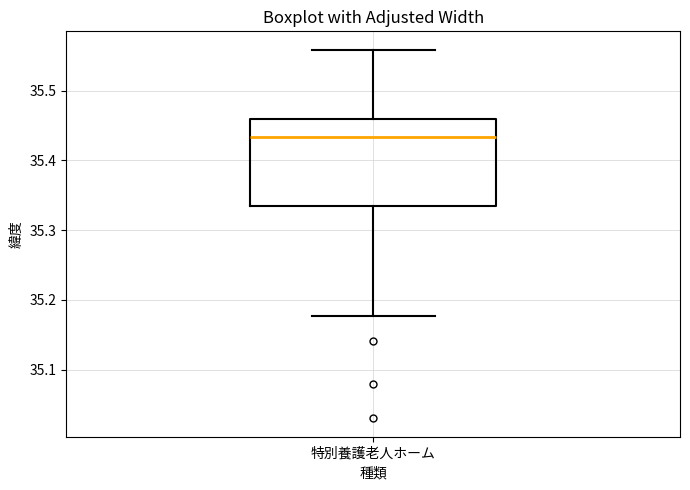

Transcribe this box plot: give where the median line is, the range the box spans, and where the two whiskers end, as read against the y-axis. The values are not printed on the chart, so give them approximately, as read against the axis.

median 35.43, box 35.33 to 35.46, whiskers 35.18 to 35.56